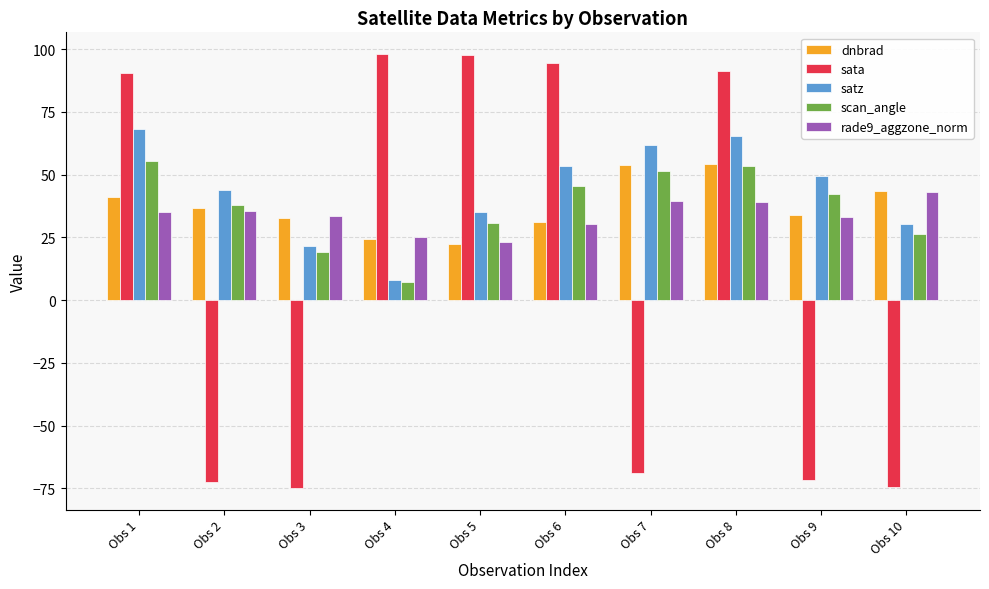

At which label does rade9_aggzone_norm reach its minimum?

Obs 5